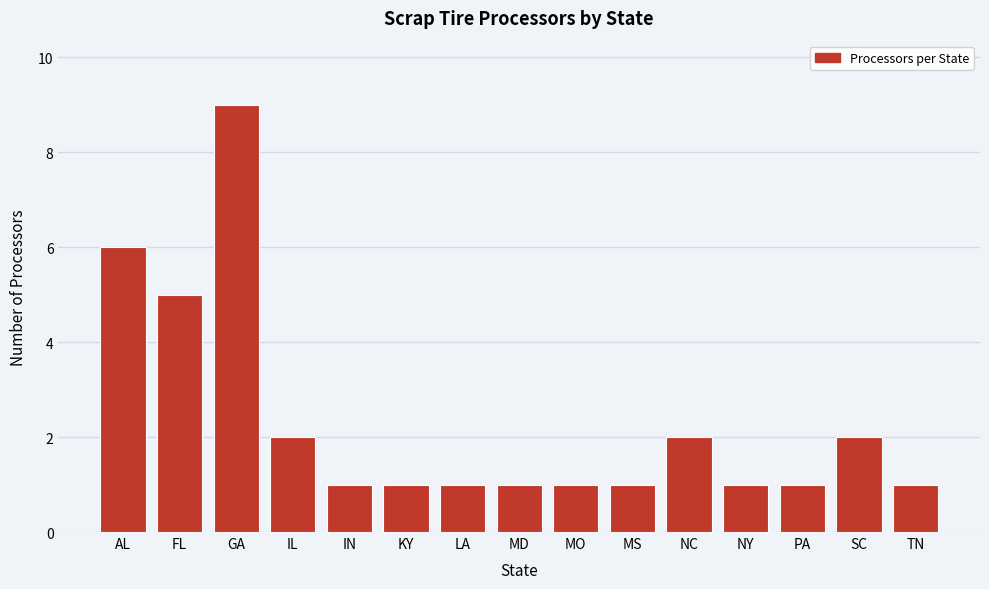

Reading right to left, extract all data points from this chart.

1	2	1	1	2	1	1	1	1	1	1	2	9	5	6